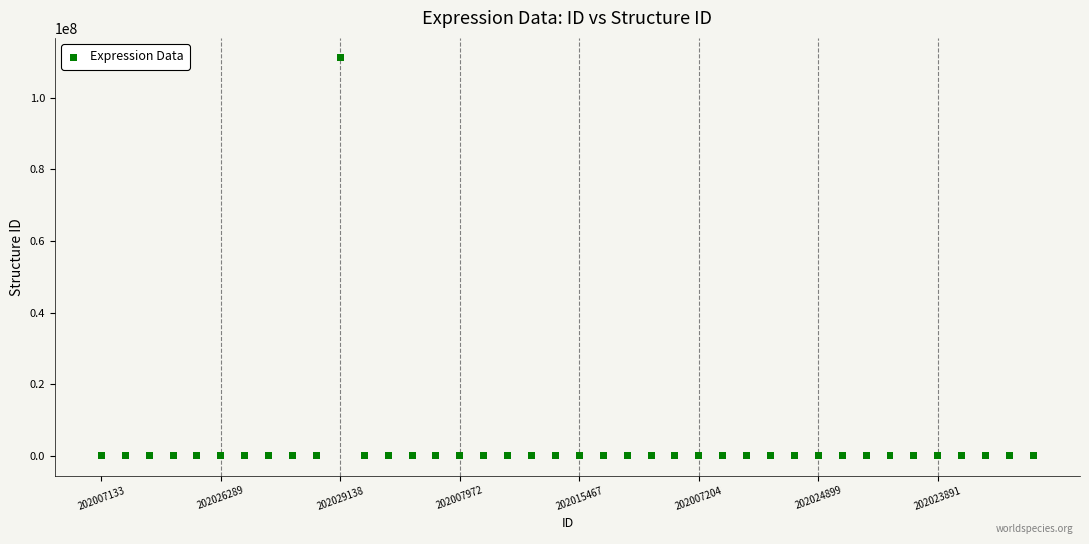

What is the range of Y values (max minus min)?

111220267